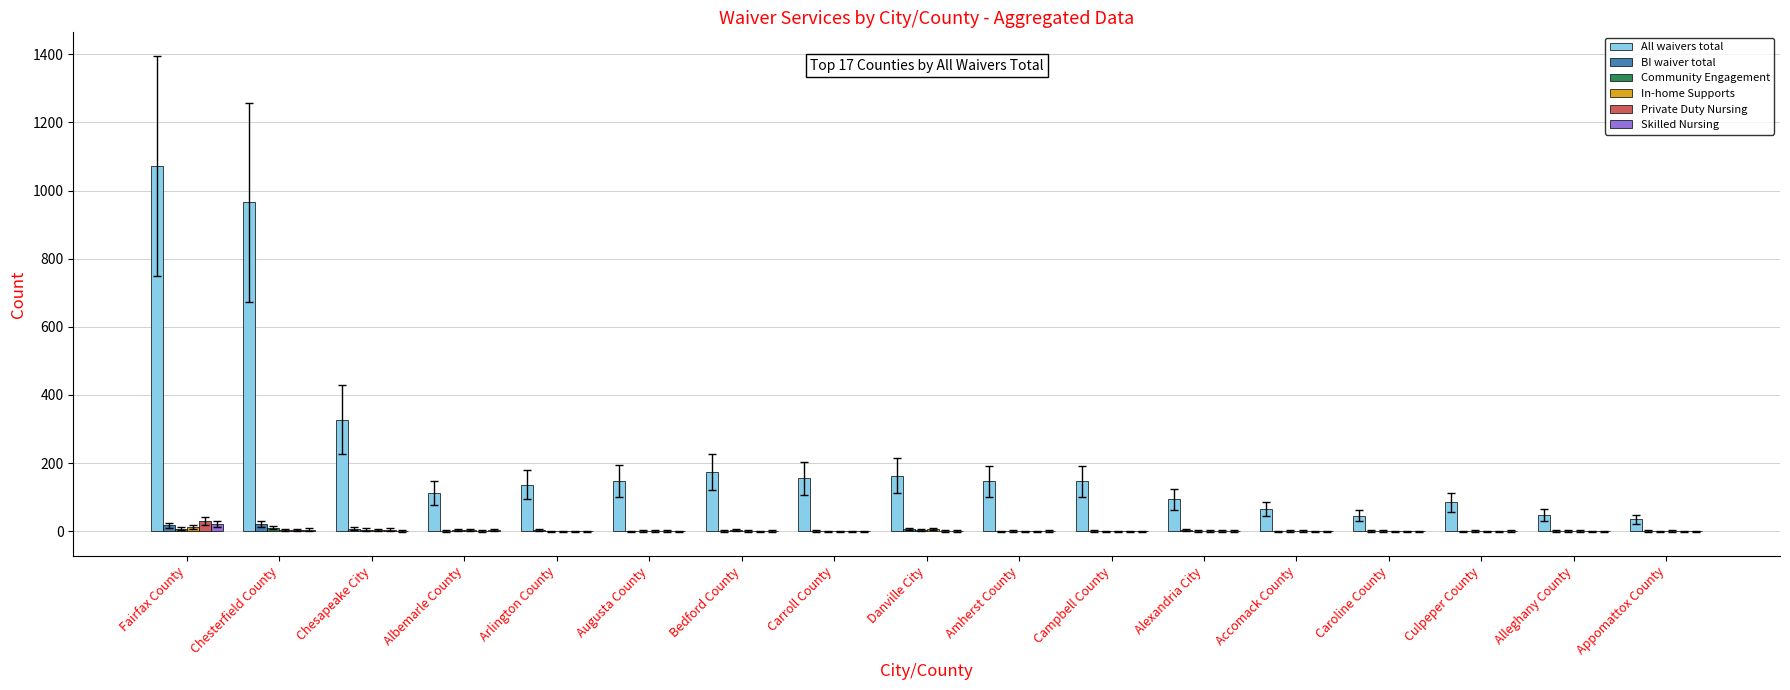

Where is All waivers total nearest to the value 553?

Chesapeake City